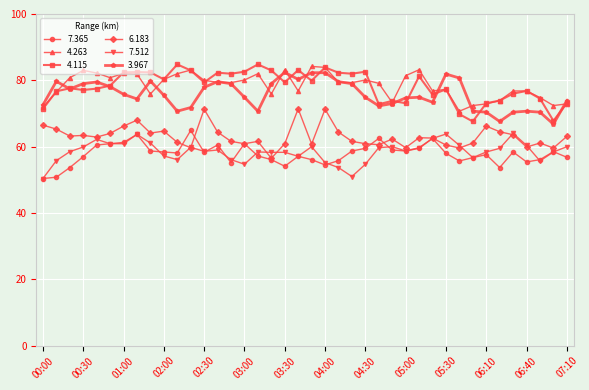

What is the value of the 4.115 point at the 1st from the left?

71.4